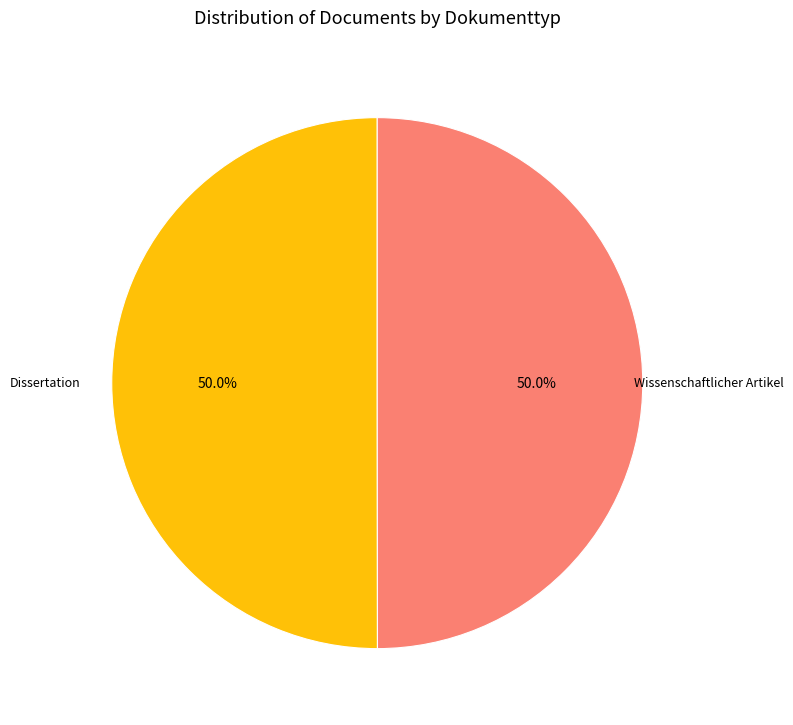

How many segments does this pie chart have?

2